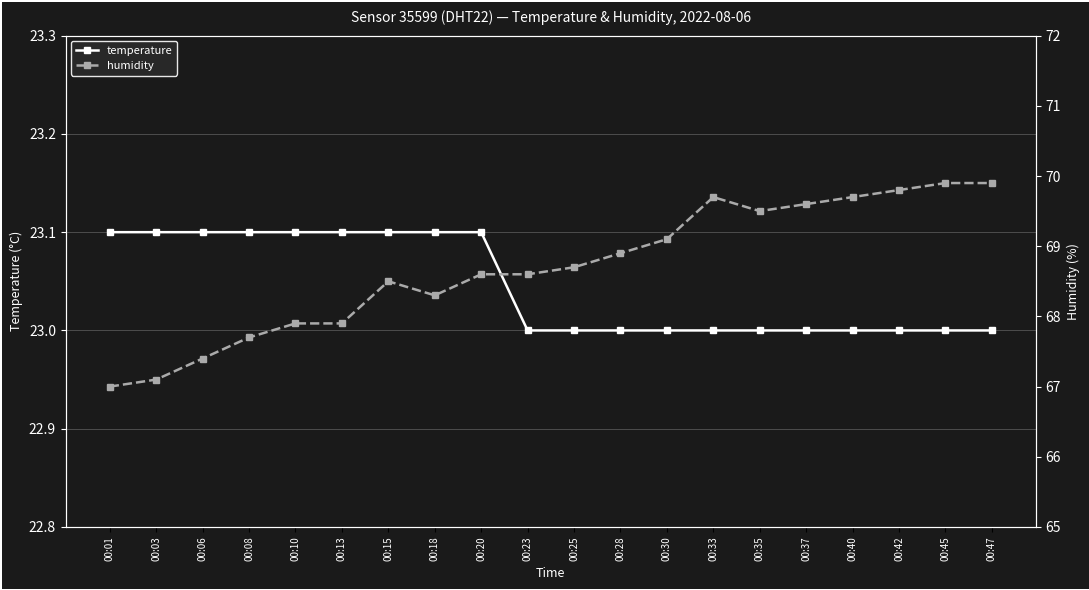

Which label corresponds to the largest value in the chart?

00:45